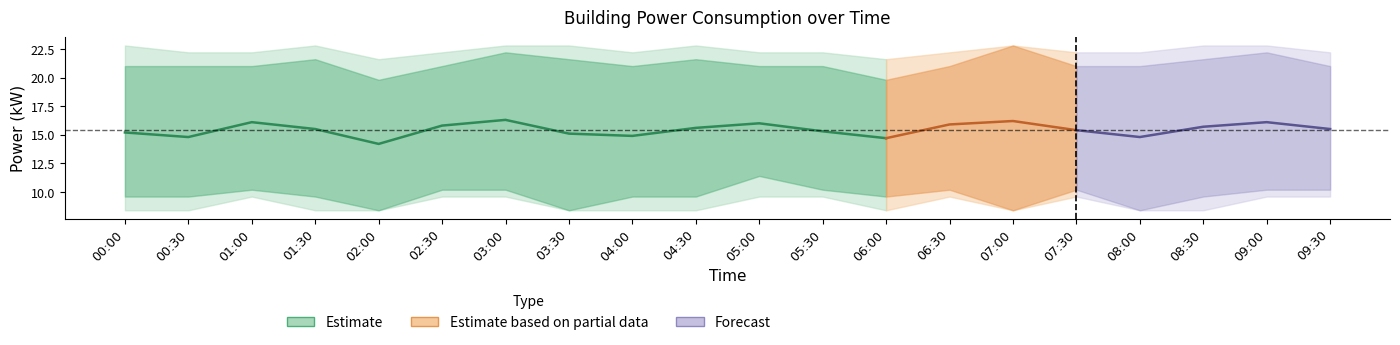

At which label does power_lower1 first exceed 9?

00:00